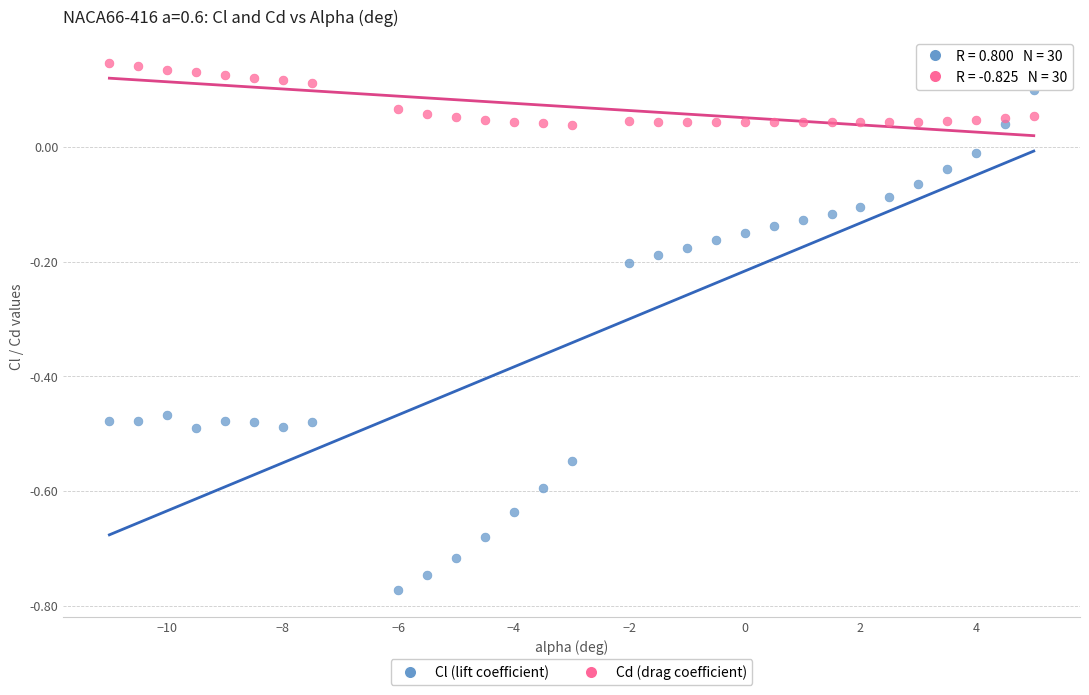

Which series reaches the minimum Y coordinate?

Cl (lift coefficient)